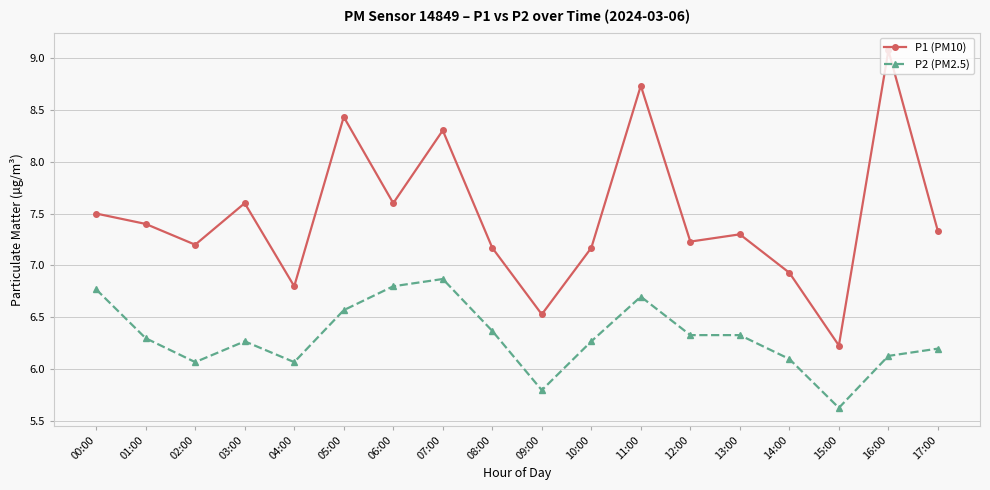

At which category does P2 (PM2.5) reach its first local peak?

03:00